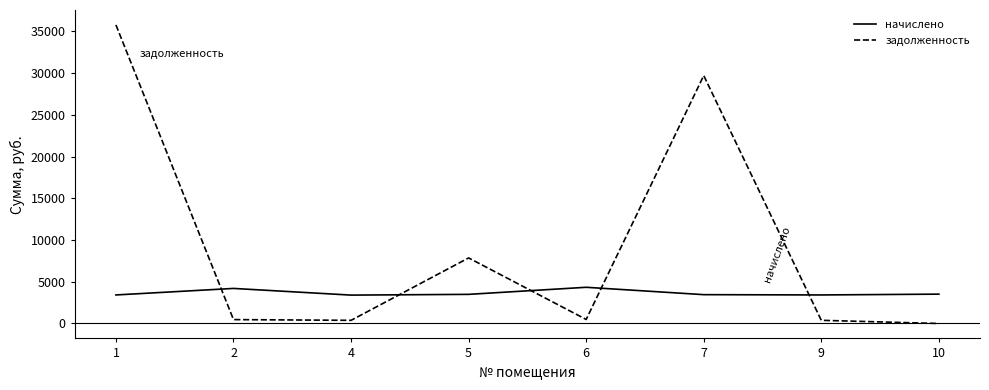

Which series has the largest total across all categories?

задолженность